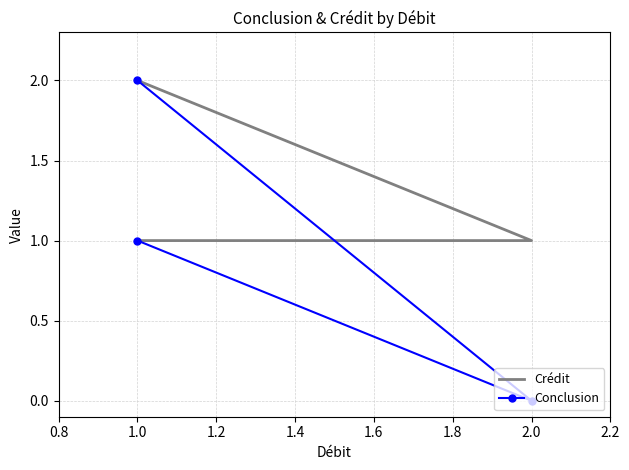

What is the difference between the highest and lowest values at 2.0?

1